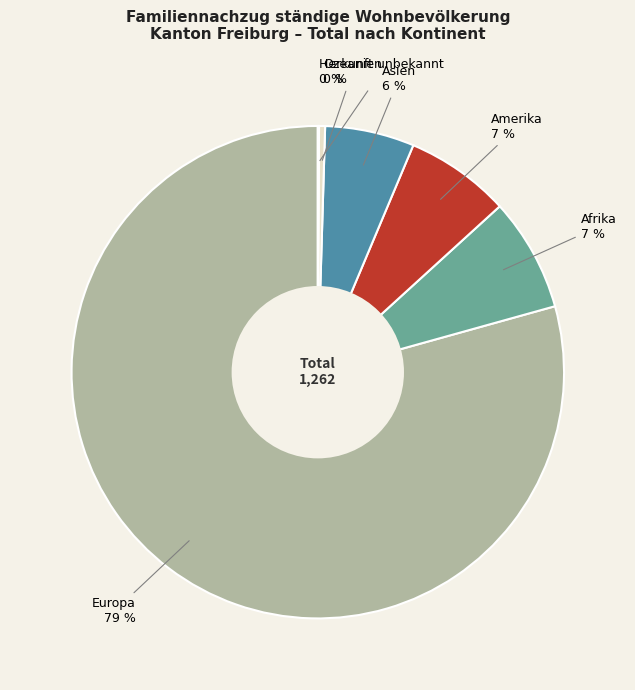

To the nearest percent, what is the difference between the Afrika and Ozeanien slice percentages?

7%